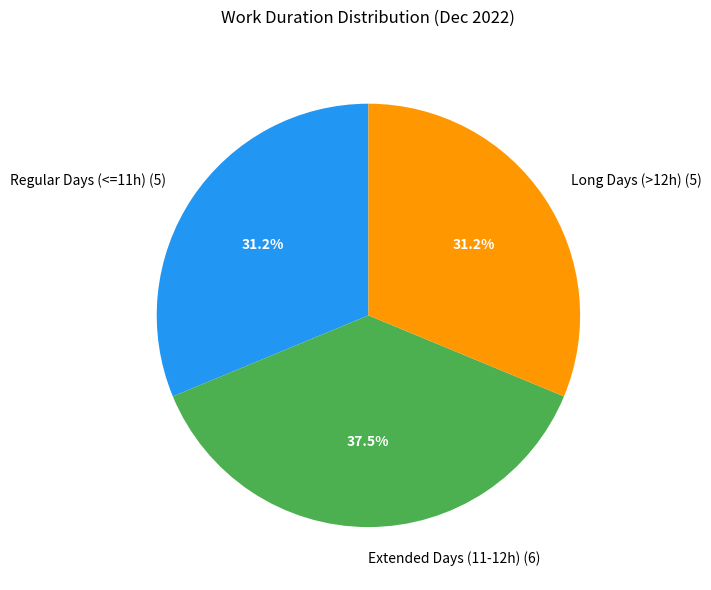

How many slices are in this pie chart?

3